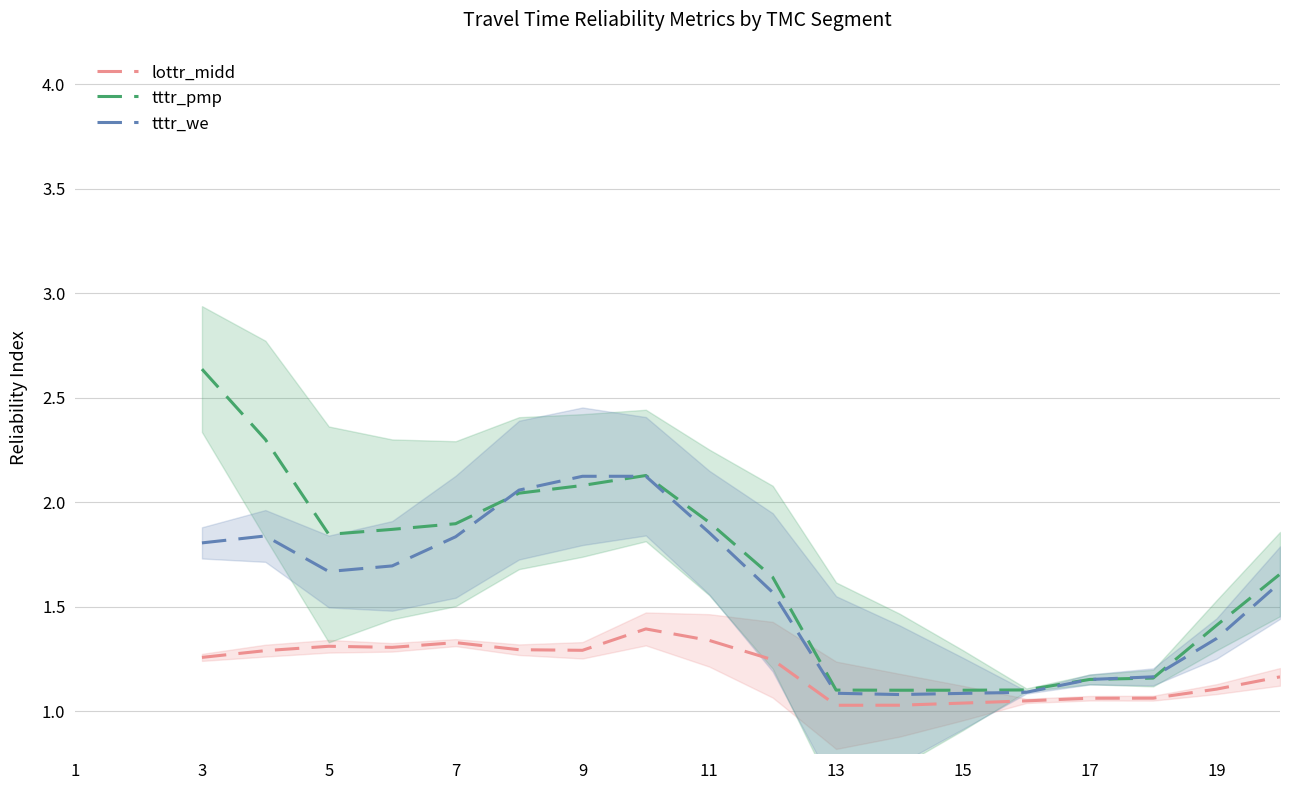

Is it true that tttr_pmp equals 1.6 at 3?

False